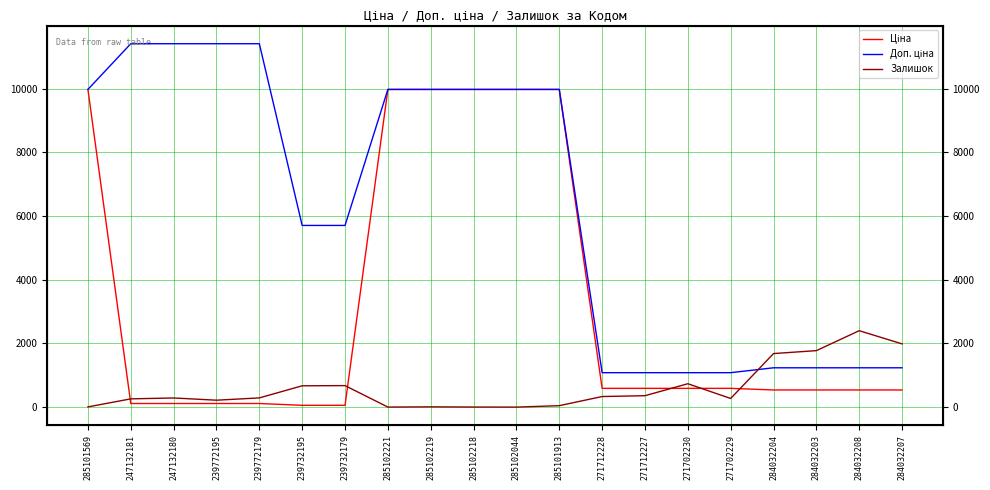

At which category is the sum across all series the highest?

285101913